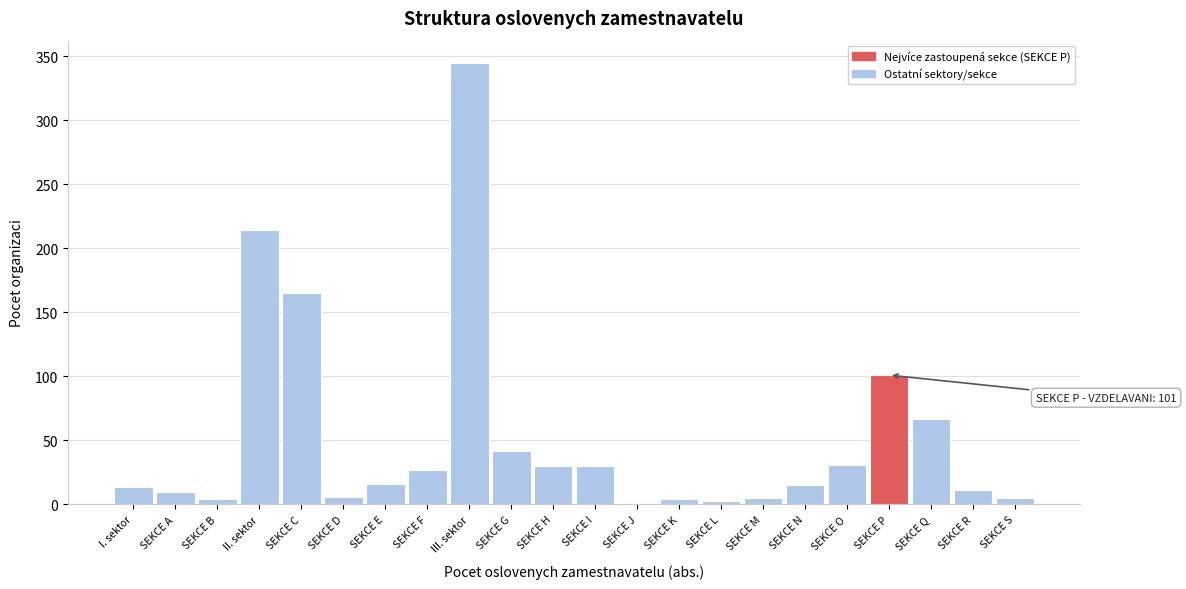

Between SEKCE O and SEKCE K, which is larger?

SEKCE O